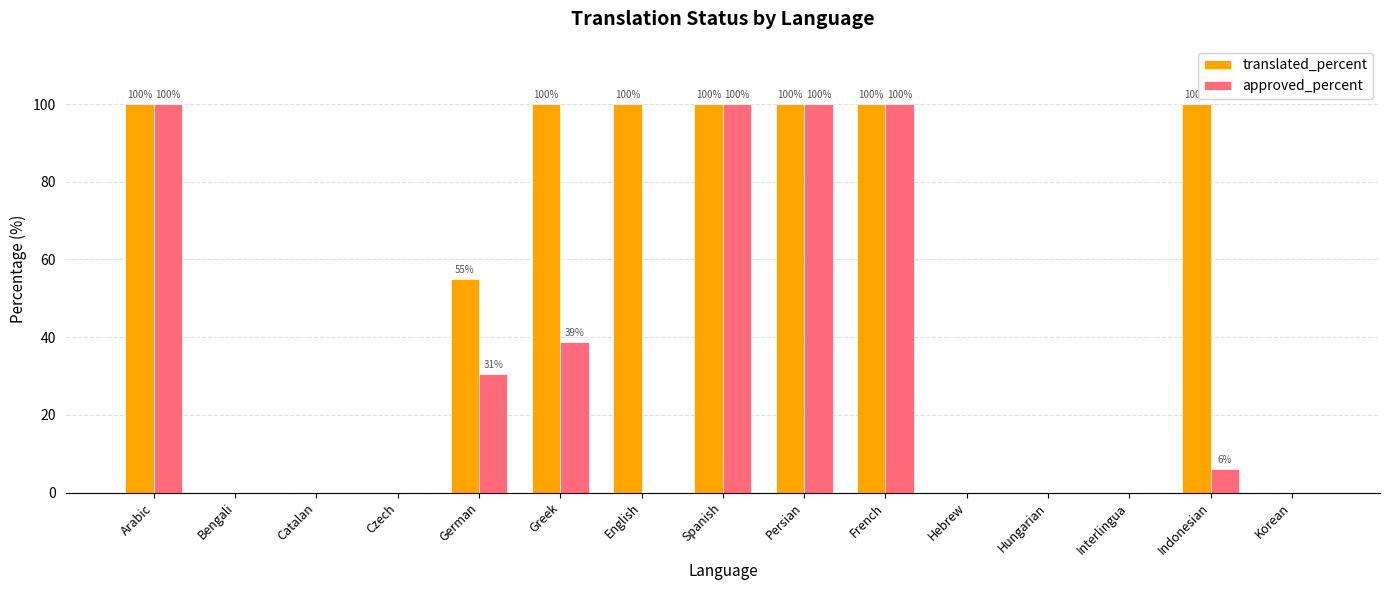

Between English and Hebrew, which series saw the biggest shift?

translated_percent